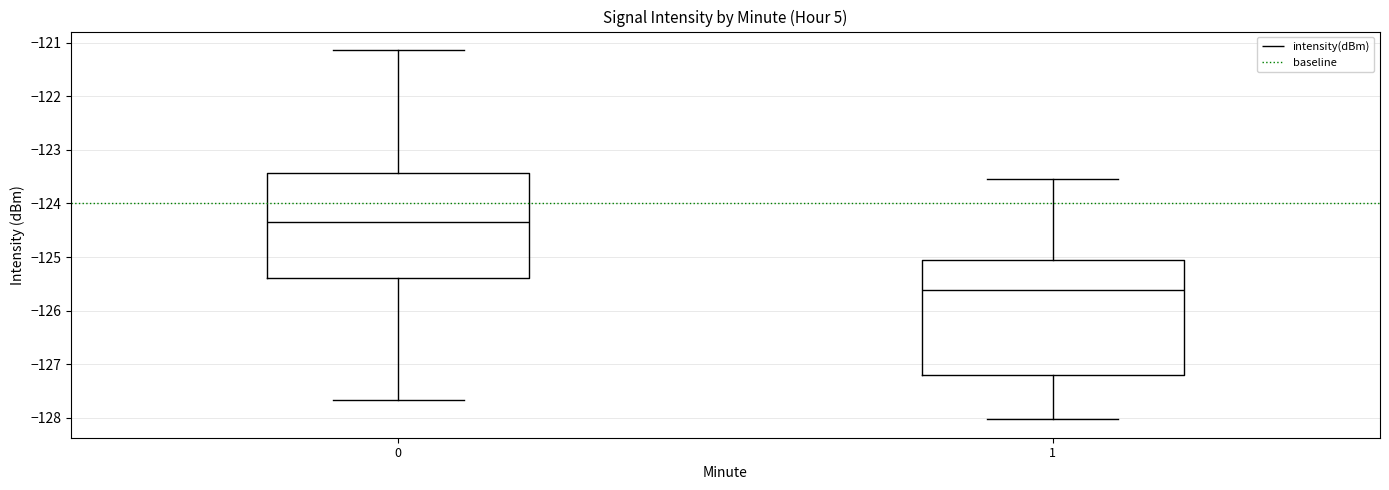

Which box has the highest median line?

0